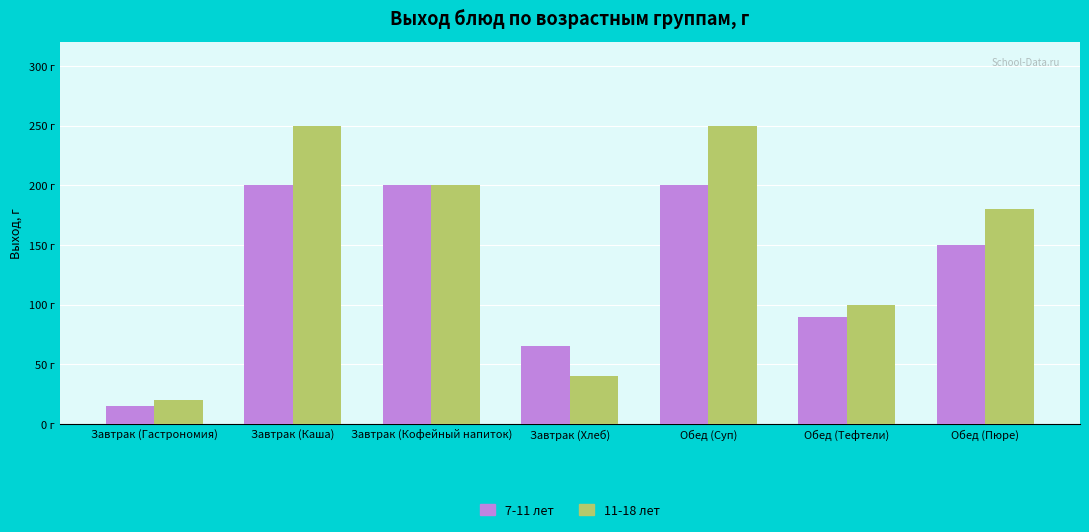

The value of 7-11 лет at Обед (Суп) is 200. True or false?

True